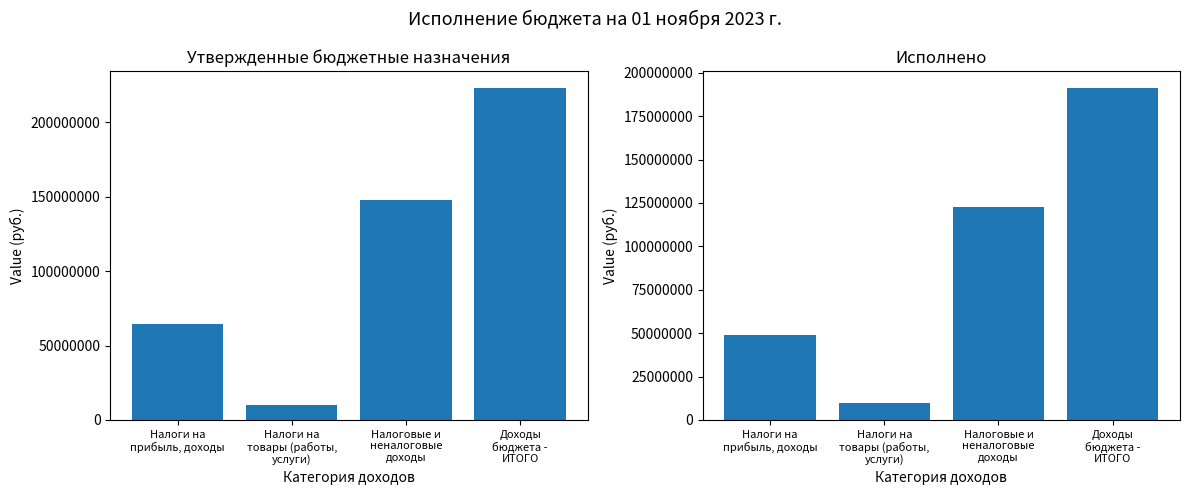

Are the bars horizontal?

No